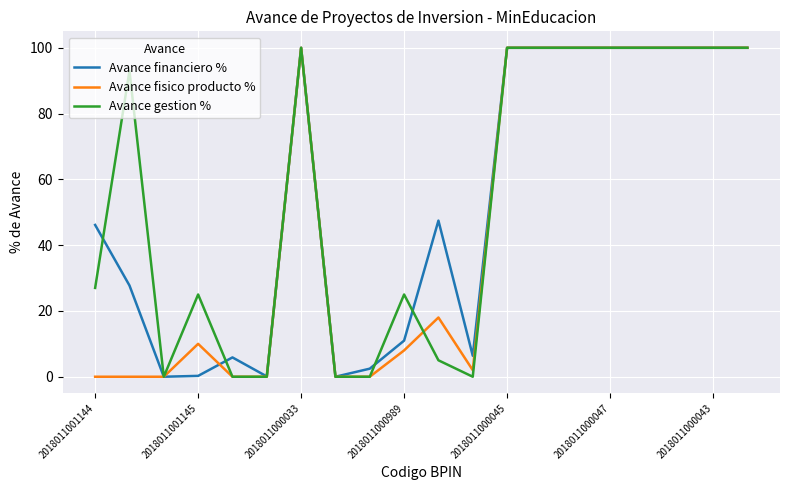

What is the maximum value for Avance financiero %?

100.0